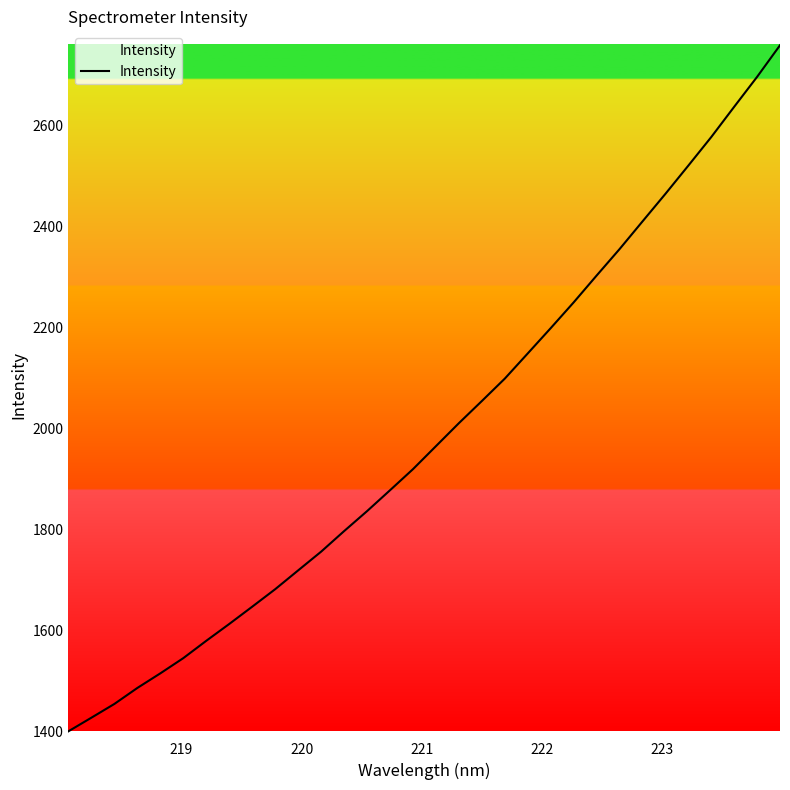

What is the difference between the maximum and minimum values?

1358.0